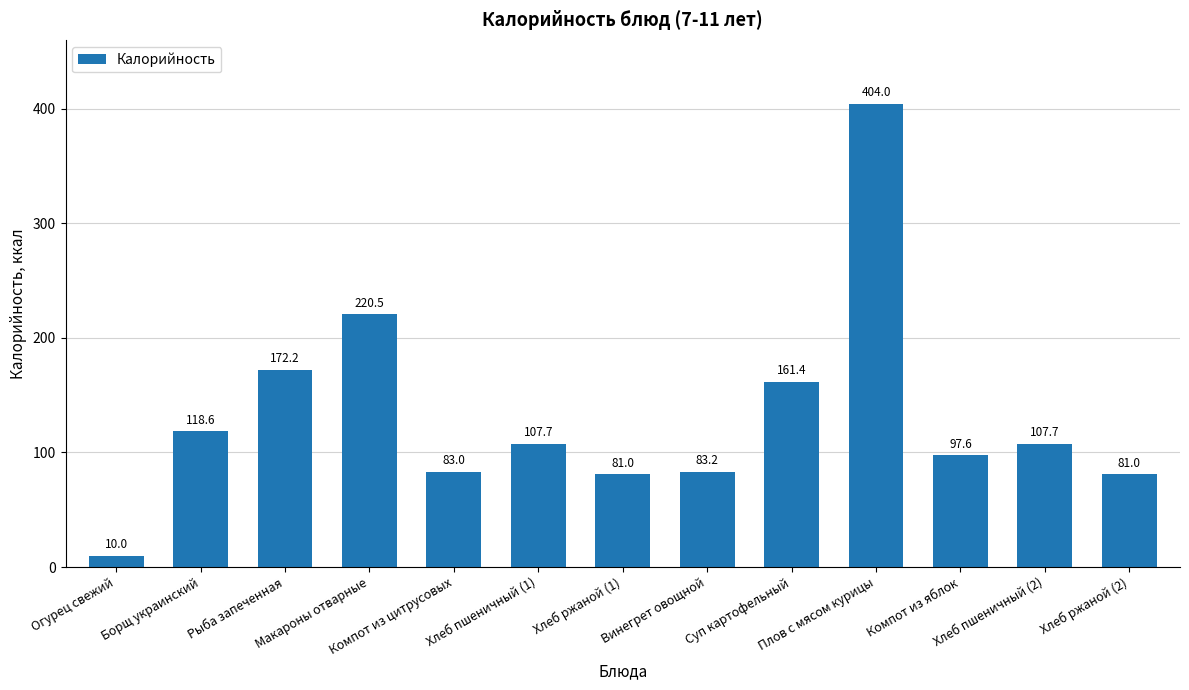

True or false: the data shows 97.6 at Компот из яблок.

True